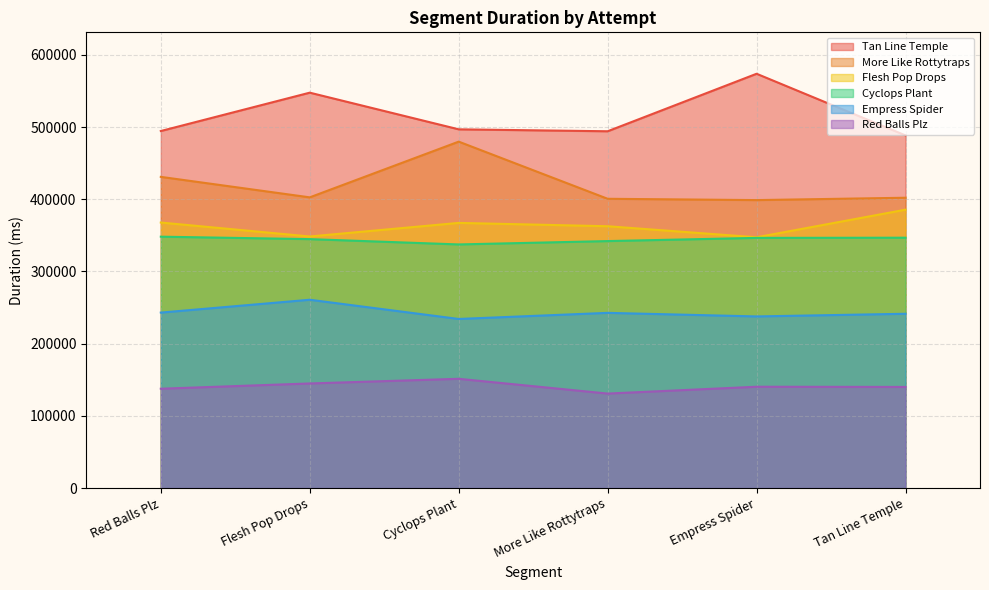

Reading left to right, list all the values displayed in this chart.

Red Balls Plz: Red Balls Plz=137543	Flesh Pop Drops=144833	Cyclops Plant=151301	More Like Rottytraps=130836	Empress Spider=140303	Tan Line Temple=140022
Flesh Pop Drops: Red Balls Plz=367777	Flesh Pop Drops=348443	Cyclops Plant=367267	More Like Rottytraps=362646	Empress Spider=347337	Tan Line Temple=385579
Cyclops Plant: Red Balls Plz=348182	Flesh Pop Drops=344793	Cyclops Plant=337436	More Like Rottytraps=342078	Empress Spider=346504	Tan Line Temple=346765
More Like Rottytraps: Red Balls Plz=431037	Flesh Pop Drops=402655	Cyclops Plant=479843	More Like Rottytraps=400669	Empress Spider=398861	Tan Line Temple=402121
Empress Spider: Red Balls Plz=243016	Flesh Pop Drops=260810	Cyclops Plant=234196	More Like Rottytraps=242645	Empress Spider=237701	Tan Line Temple=241385
Tan Line Temple: Red Balls Plz=494551	Flesh Pop Drops=547684	Cyclops Plant=496890	More Like Rottytraps=494212	Empress Spider=573871	Tan Line Temple=488474